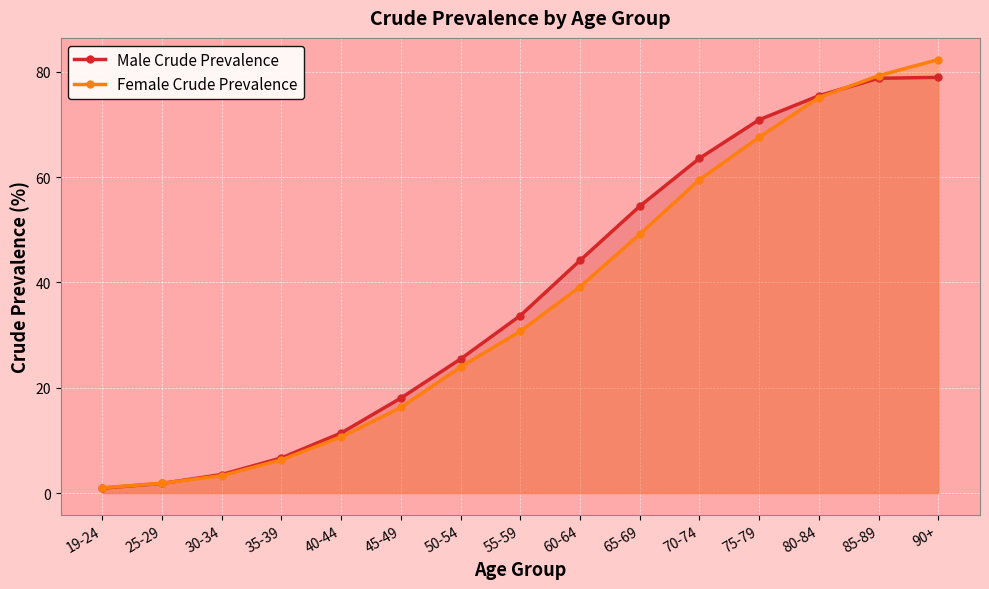

What is the value of the Female Crude Prevalence point at the 1st from the left?

1.0